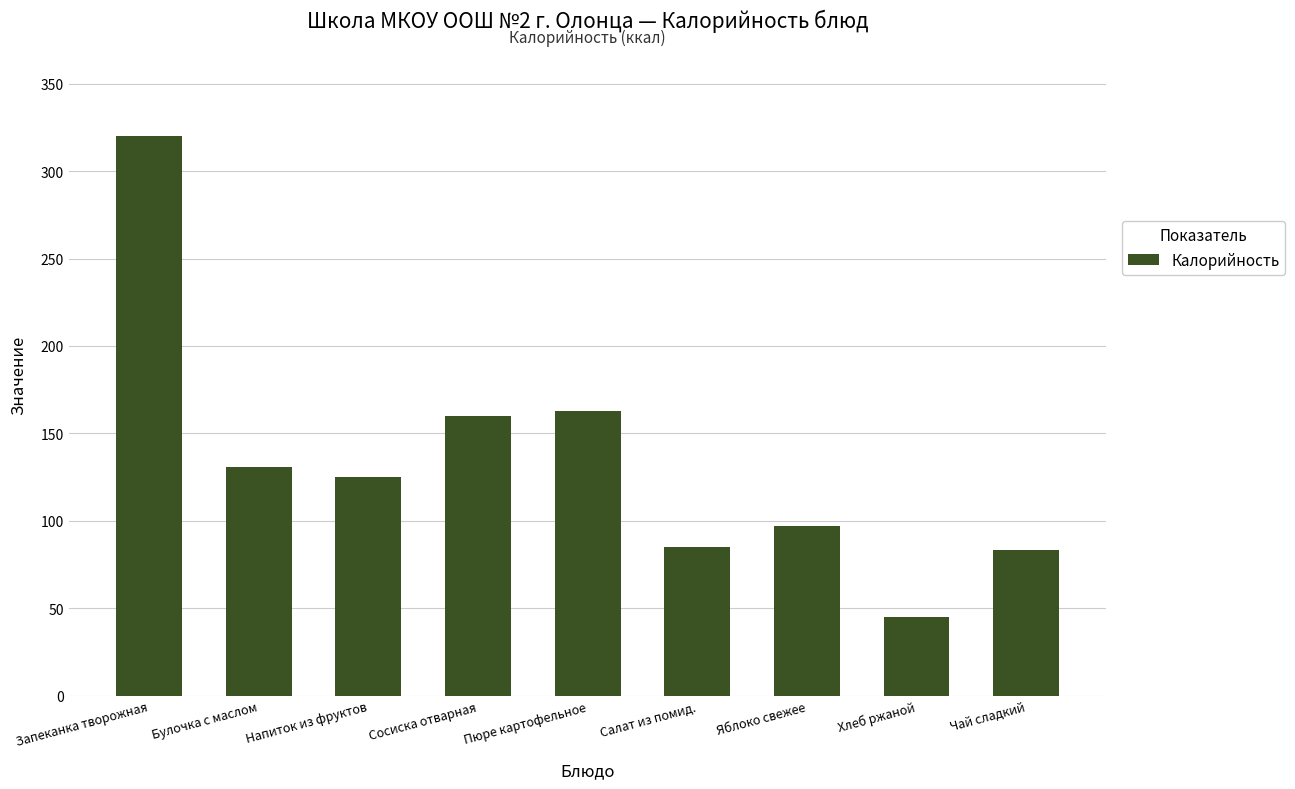

Where is the data nearest to the value 182?

Пюре картофельное